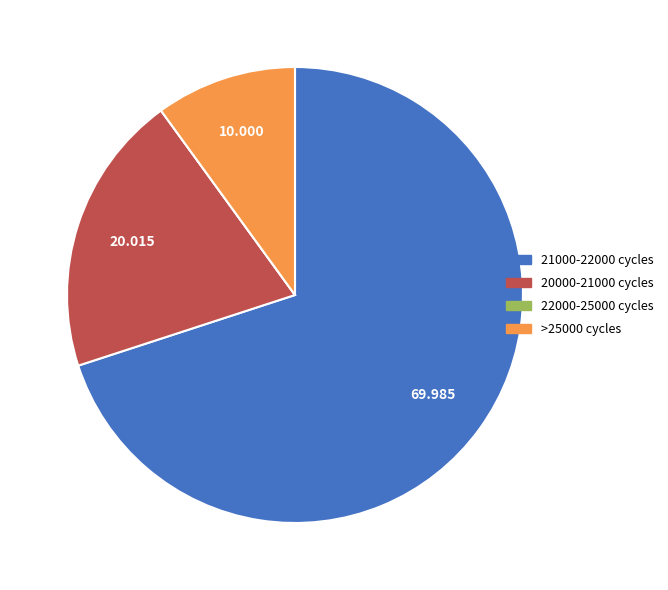

Is there any slice that represents more than half of the pie?

Yes